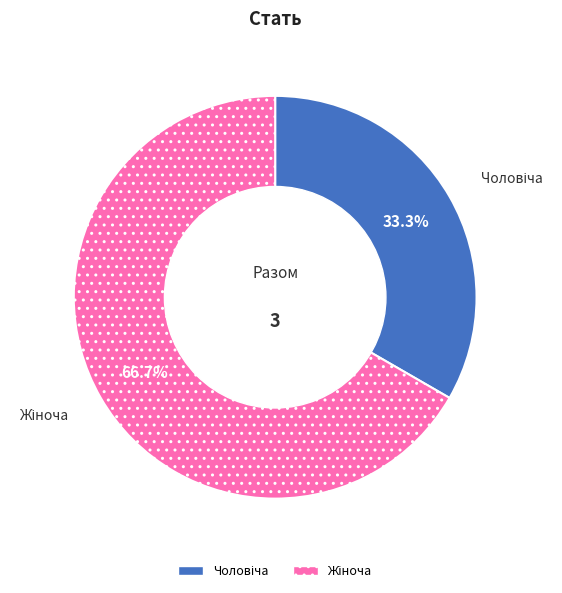

Is there any slice that represents more than half of the pie?

Yes